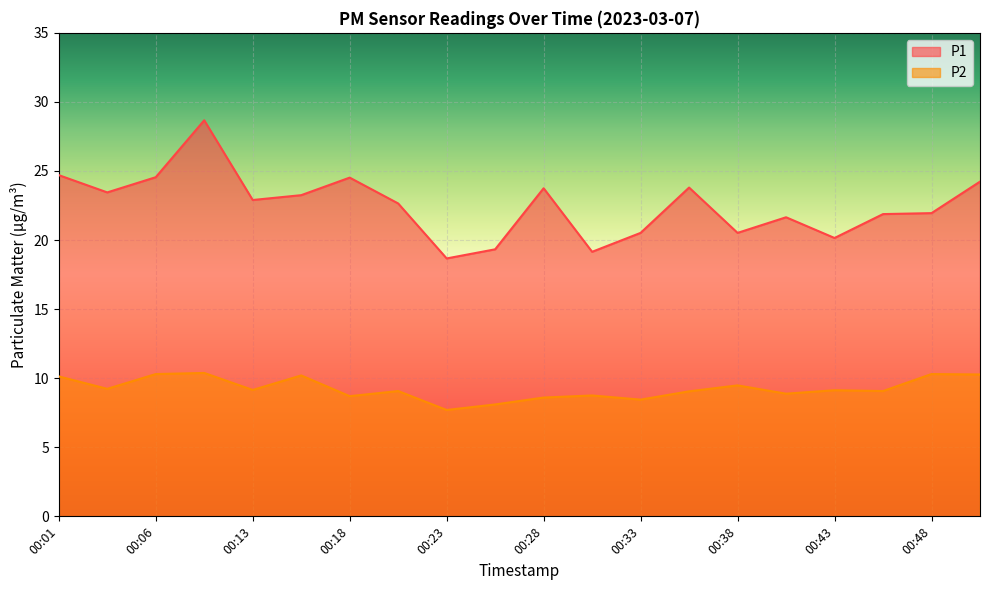

At which category does P1 reach its first local valley?

00:03